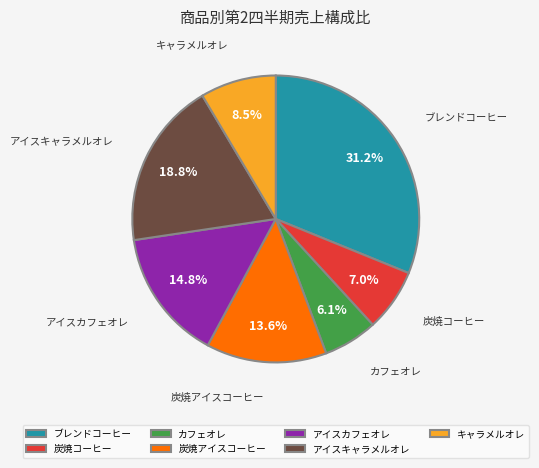

To the nearest percent, what is the difference between the キャラメルオレ and カフェオレ slice percentages?

2%